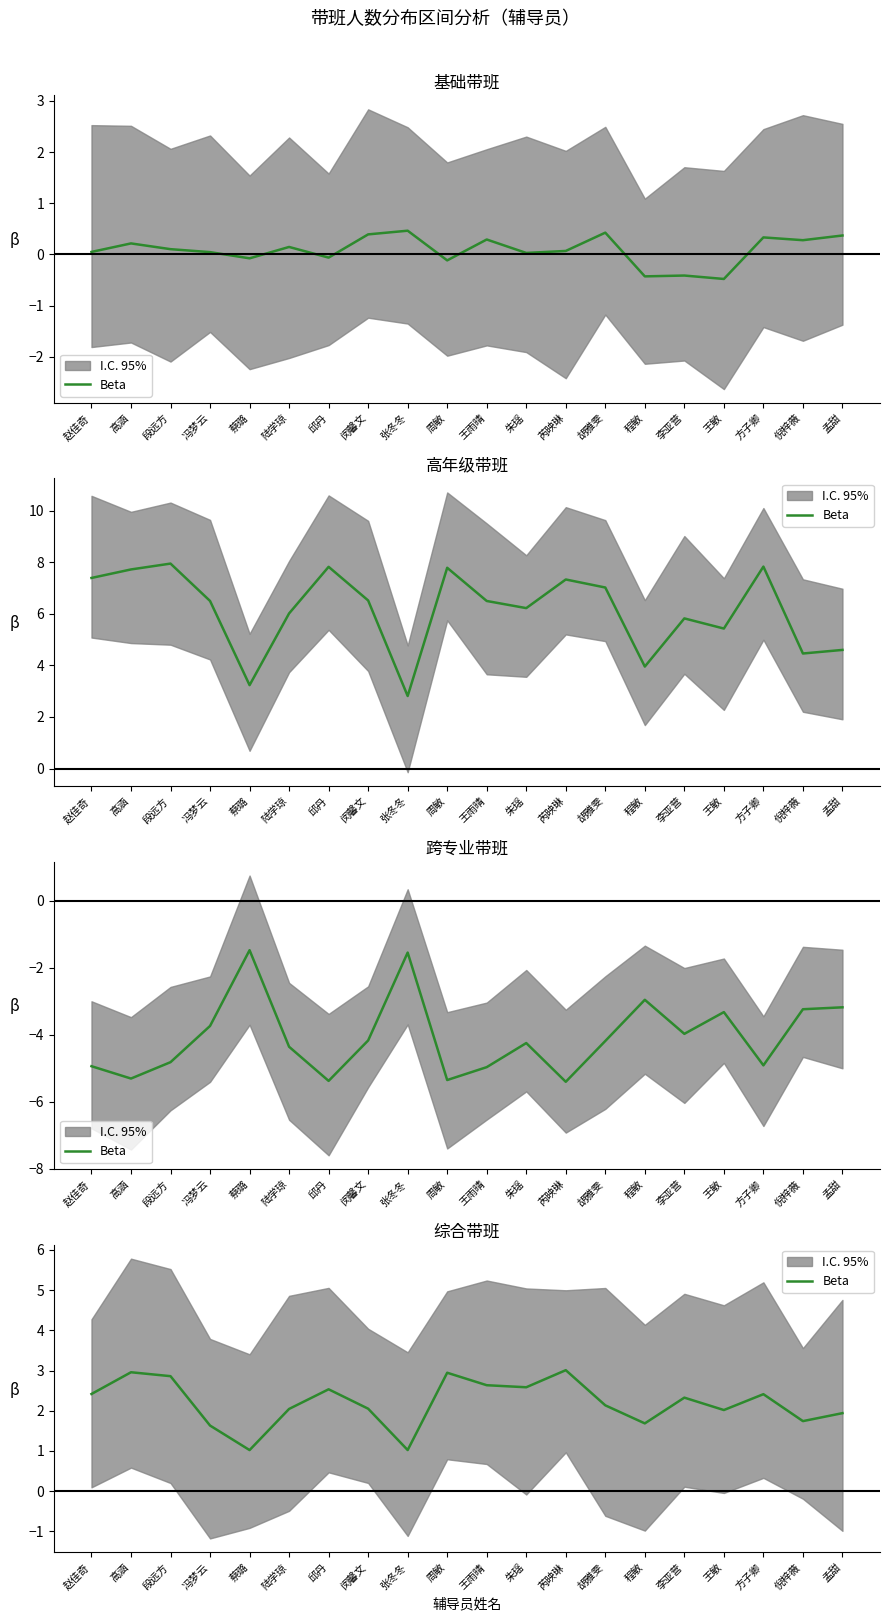

Is it true that the value at 陆学琼 is 2.0?

True